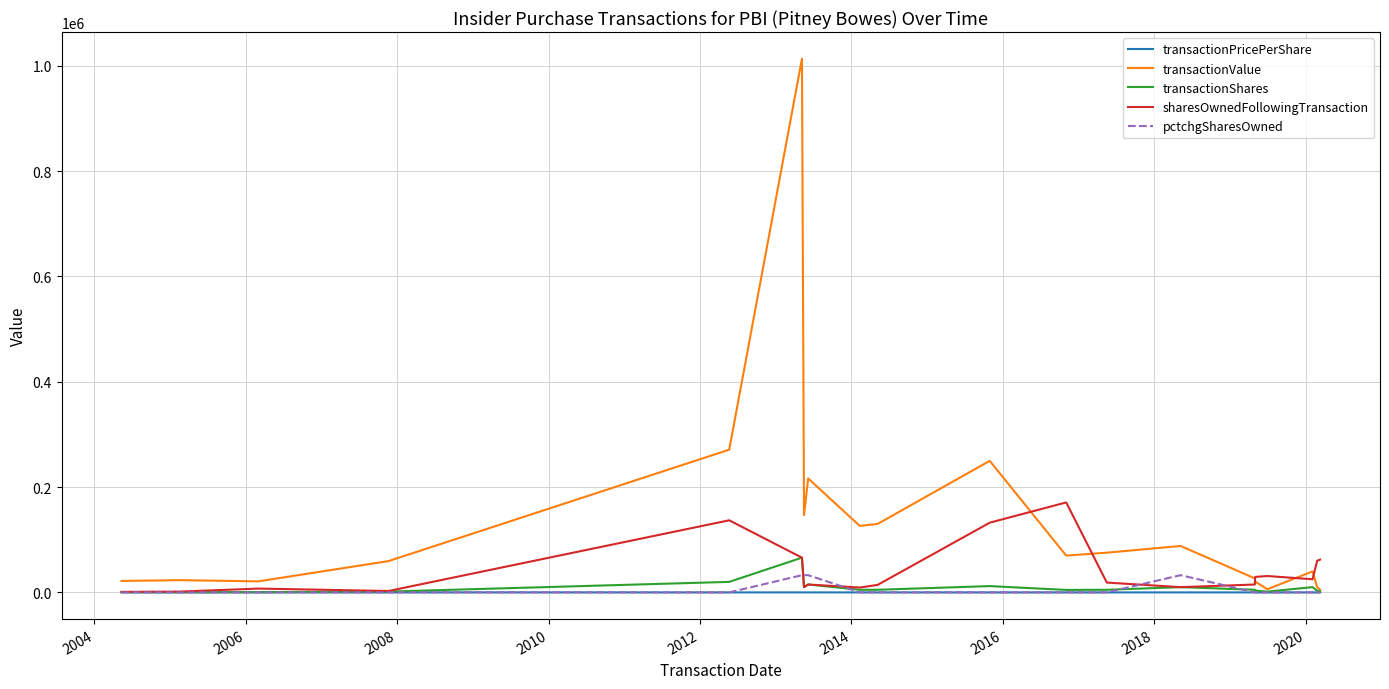

True or false: transactionValue and pctchgSharesOwned intersect in this chart.

False